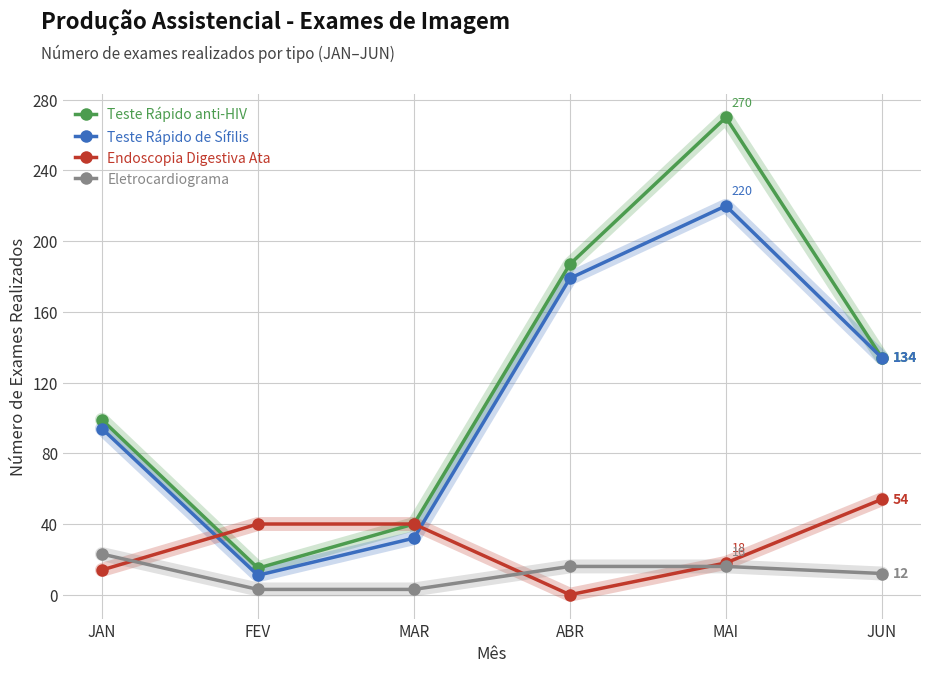

True or false: Teste Rápido anti-HIV and Eletrocardiograma intersect in this chart.

False